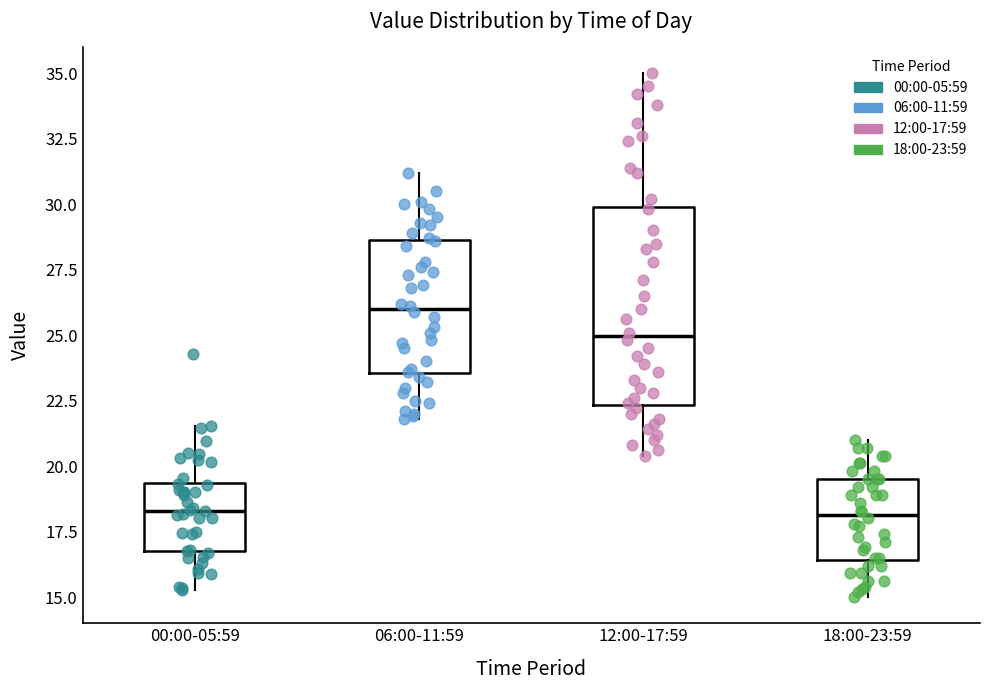

Reading left to right, read every box against the y-axis: the position of its median line, the range the box covers, and the ends of its whiskers. The values are not printed on the chart, so give them approximately, as read against the axis.

00:00-05:59: median 18.5, box 16.5 to 19.5, whiskers 15.5 to 21.5
06:00-11:59: median 26.0, box 23.5 to 28.5, whiskers 22.0 to 31.0
12:00-17:59: median 25.0, box 22.5 to 30.0, whiskers 20.5 to 35.0
18:00-23:59: median 18.0, box 16.5 to 19.5, whiskers 15.0 to 21.0